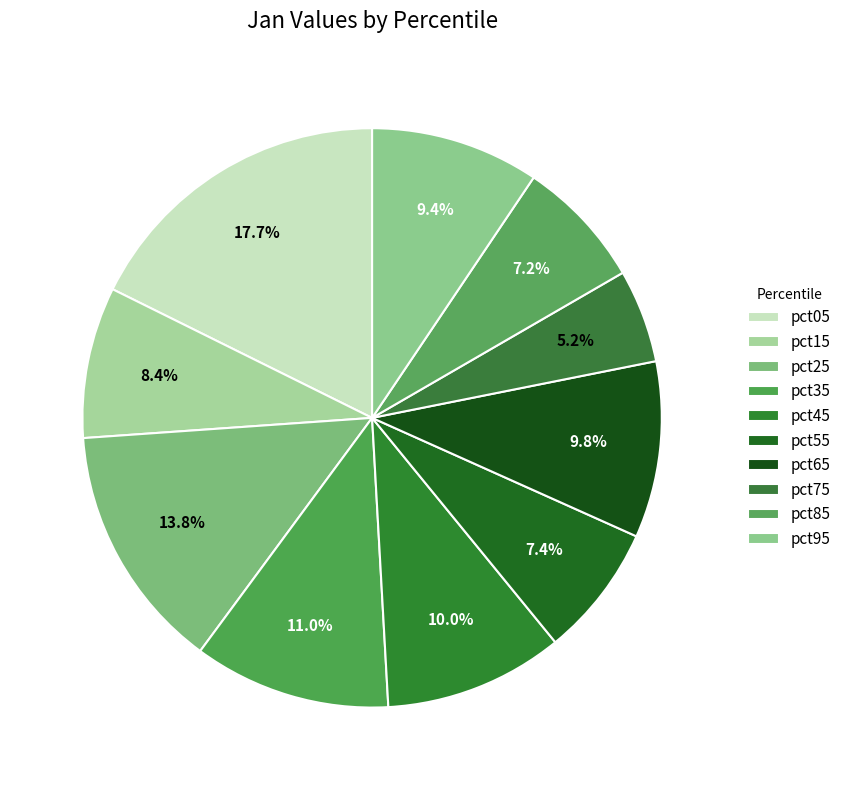

Between pct45 and pct55, which is larger?

pct45